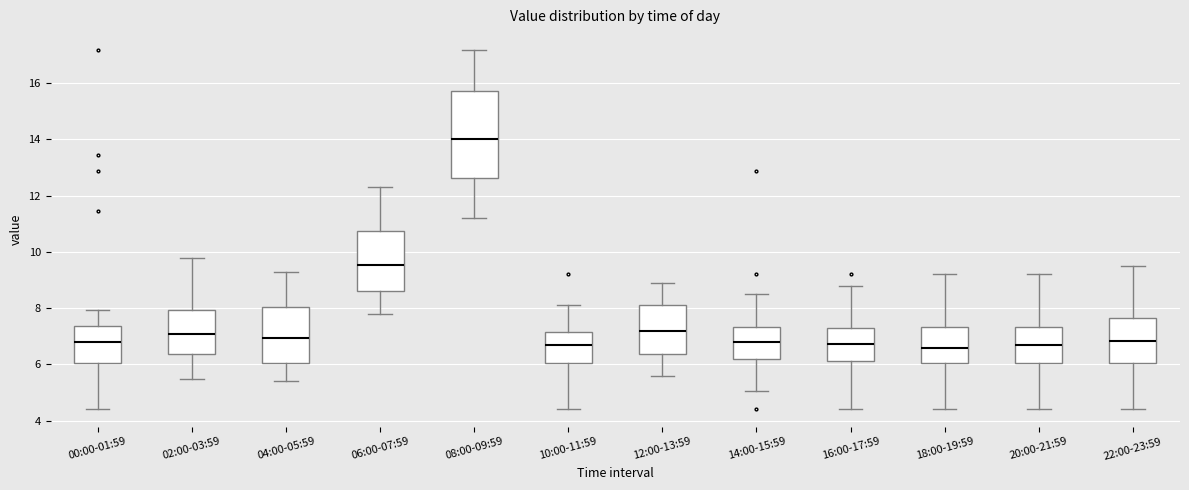

Reading left to right, transcribe this box plot: for each box, give where its median line is, the range the box spans, and where its two whiskers end, as read against the y-axis. The values are not printed on the chart, so give them approximately, as read against the axis.

00:00-01:59: median 6.8, box 6.0 to 7.4, whiskers 4.4 to 8.0
02:00-03:59: median 7.2, box 6.4 to 8.0, whiskers 5.6 to 9.8
04:00-05:59: median 7.0, box 6.0 to 8.0, whiskers 5.4 to 9.4
06:00-07:59: median 9.6, box 8.6 to 10.8, whiskers 7.8 to 12.4
08:00-09:59: median 14.0, box 12.6 to 15.8, whiskers 11.2 to 17.2
10:00-11:59: median 6.6, box 6.0 to 7.2, whiskers 4.4 to 8.2
12:00-13:59: median 7.2, box 6.4 to 8.2, whiskers 5.6 to 9.0
14:00-15:59: median 6.8, box 6.2 to 7.4, whiskers 5.0 to 8.6
16:00-17:59: median 6.8, box 6.2 to 7.4, whiskers 4.4 to 8.8
18:00-19:59: median 6.6, box 6.0 to 7.4, whiskers 4.4 to 9.2
20:00-21:59: median 6.6, box 6.0 to 7.4, whiskers 4.4 to 9.2
22:00-23:59: median 6.8, box 6.0 to 7.6, whiskers 4.4 to 9.6